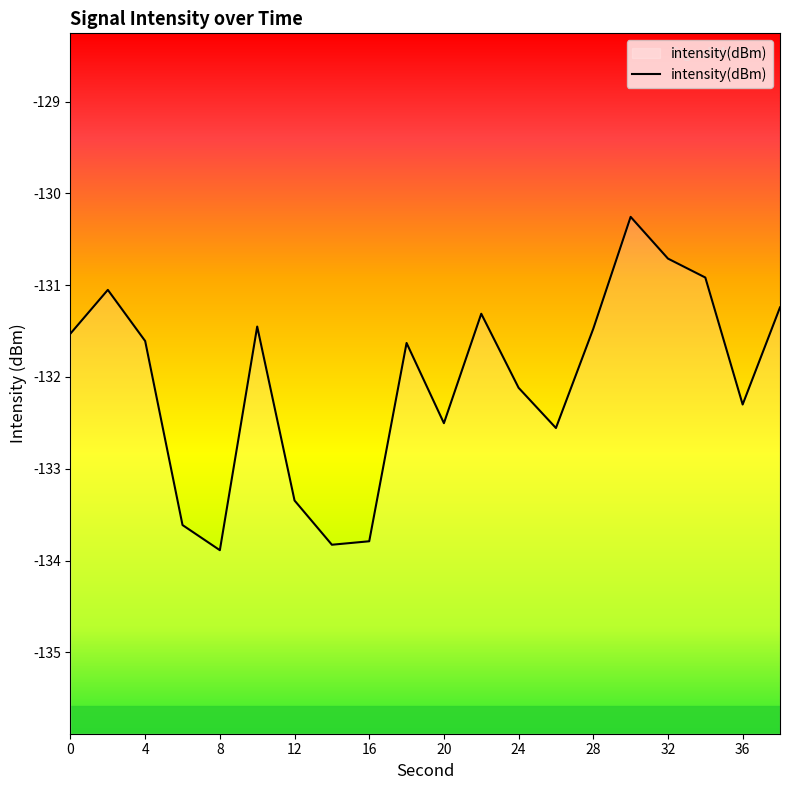

Which has a higher value, 34 or 18?

34